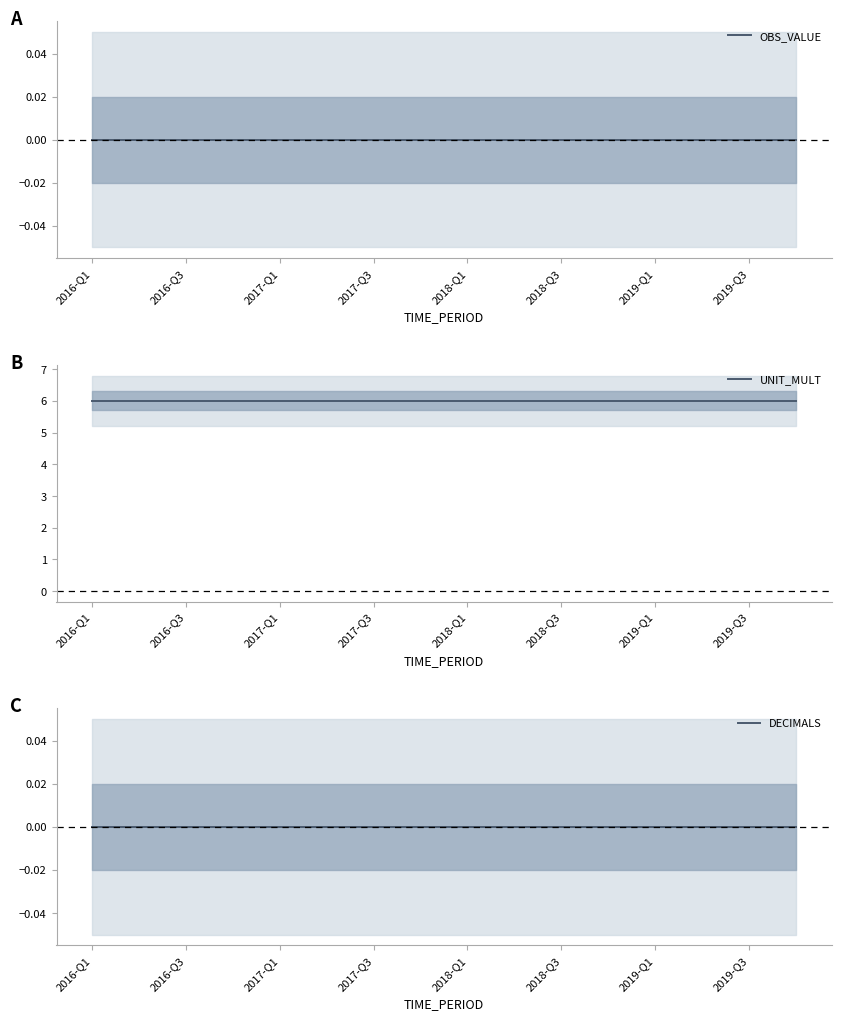

At which category is the sum across all series the highest?

2016-Q1